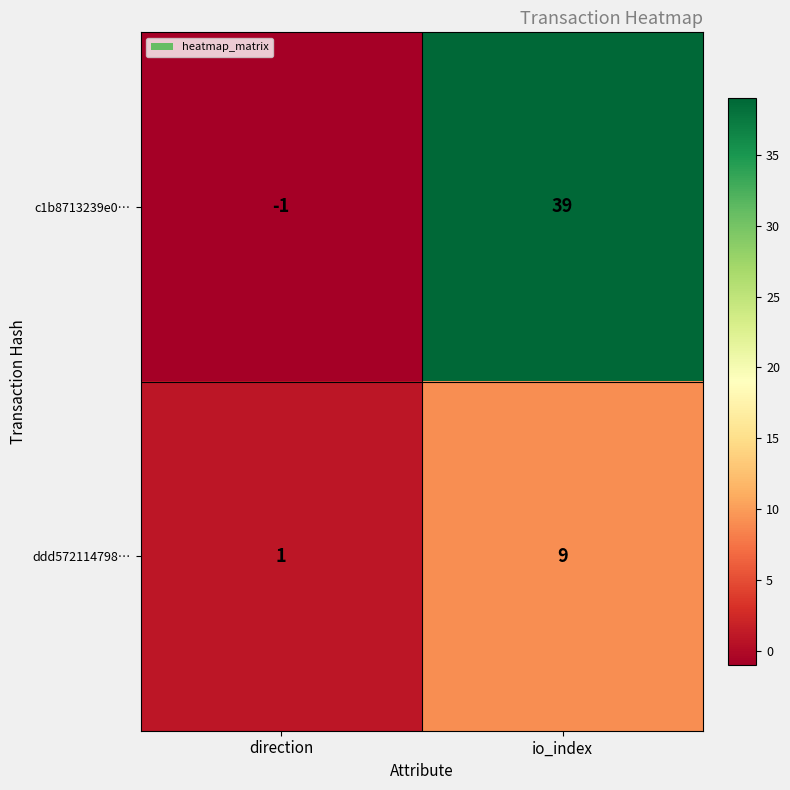

What is the smallest value displayed?

-1